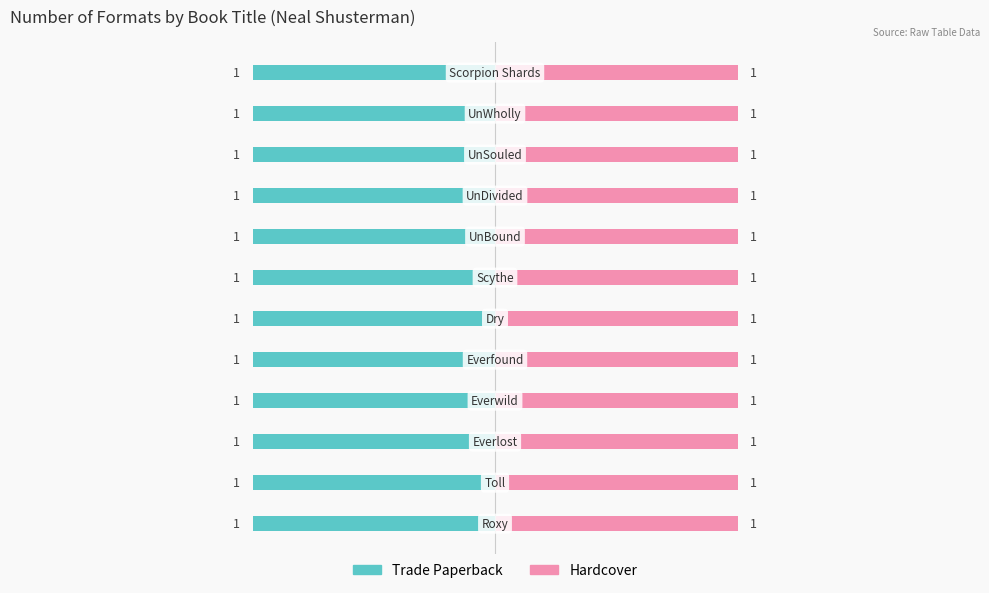

How many data points does each series have?

12